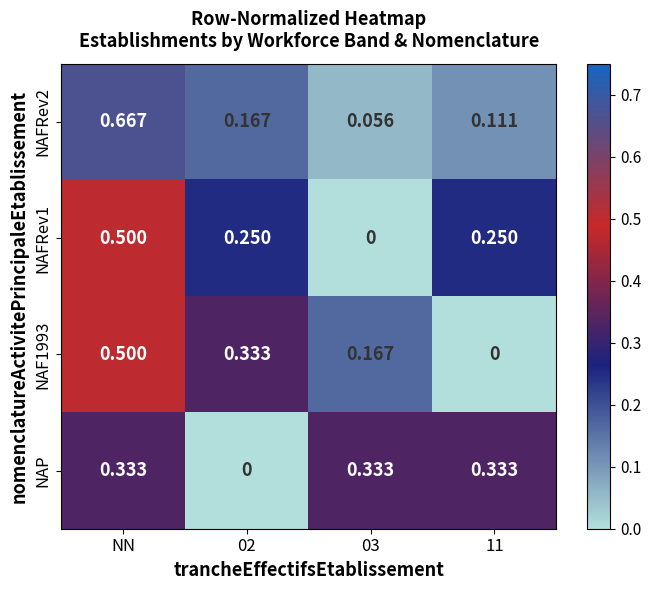

At which category is the sum across all series the highest?

NN